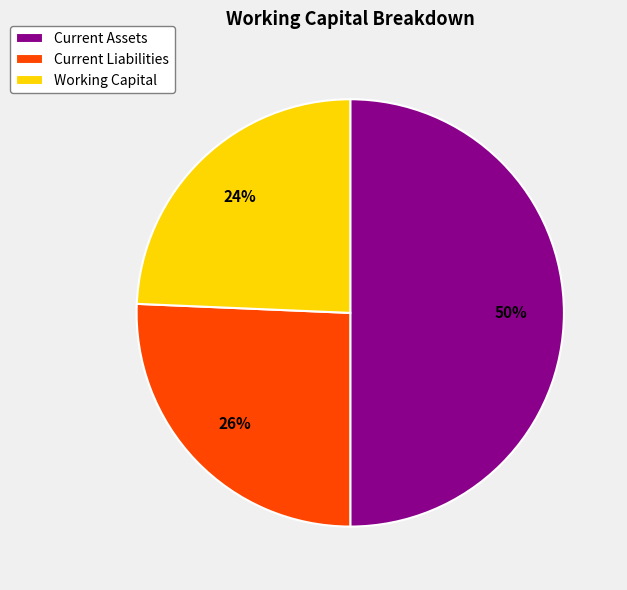

True or false: Current Assets accounts for 56% of the total.

False